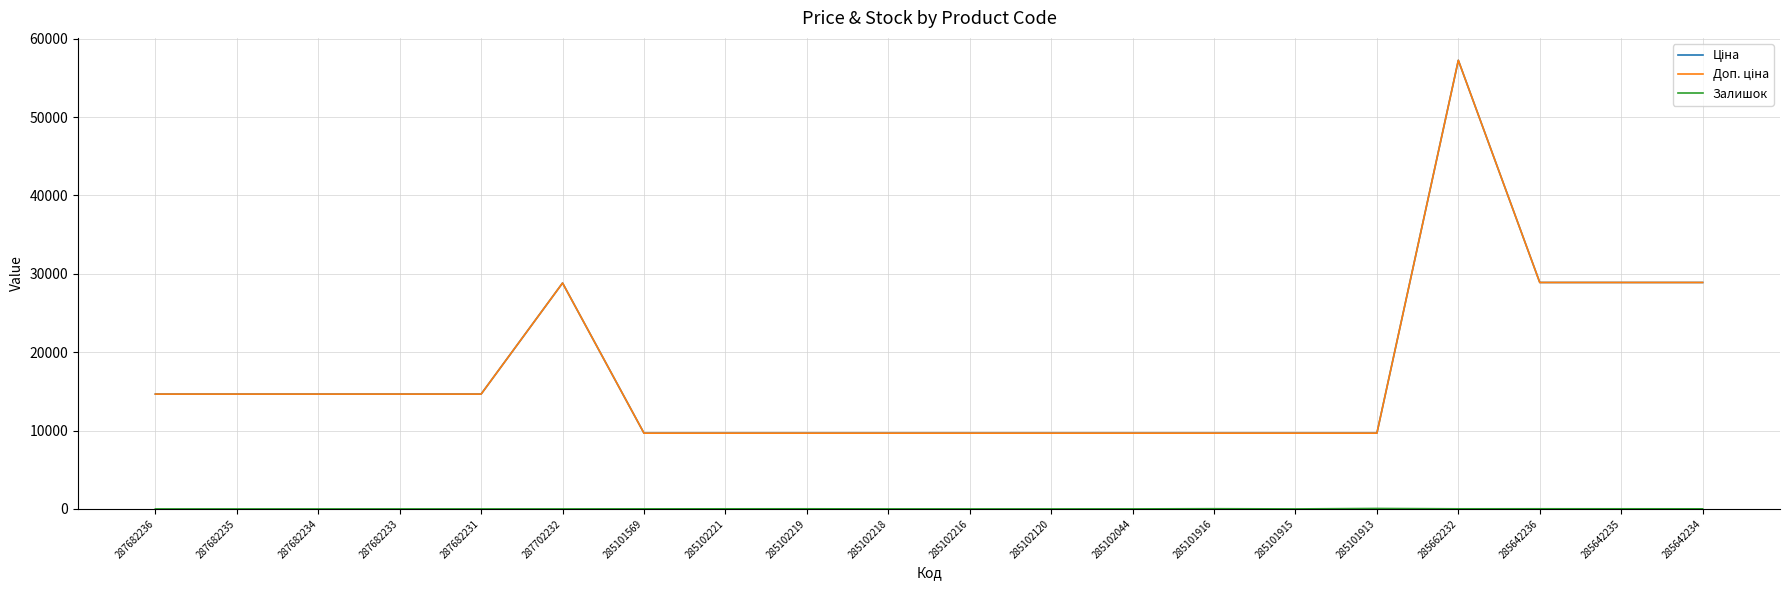

Does the chart display data point markers on the line(s)?

No